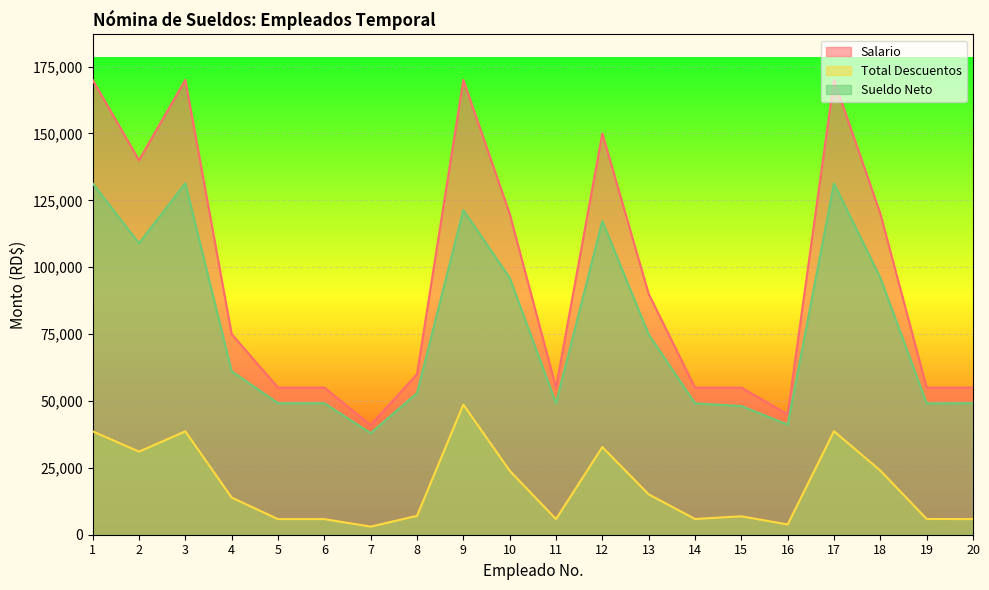

At which category does the chart reach its minimum across all series?

7